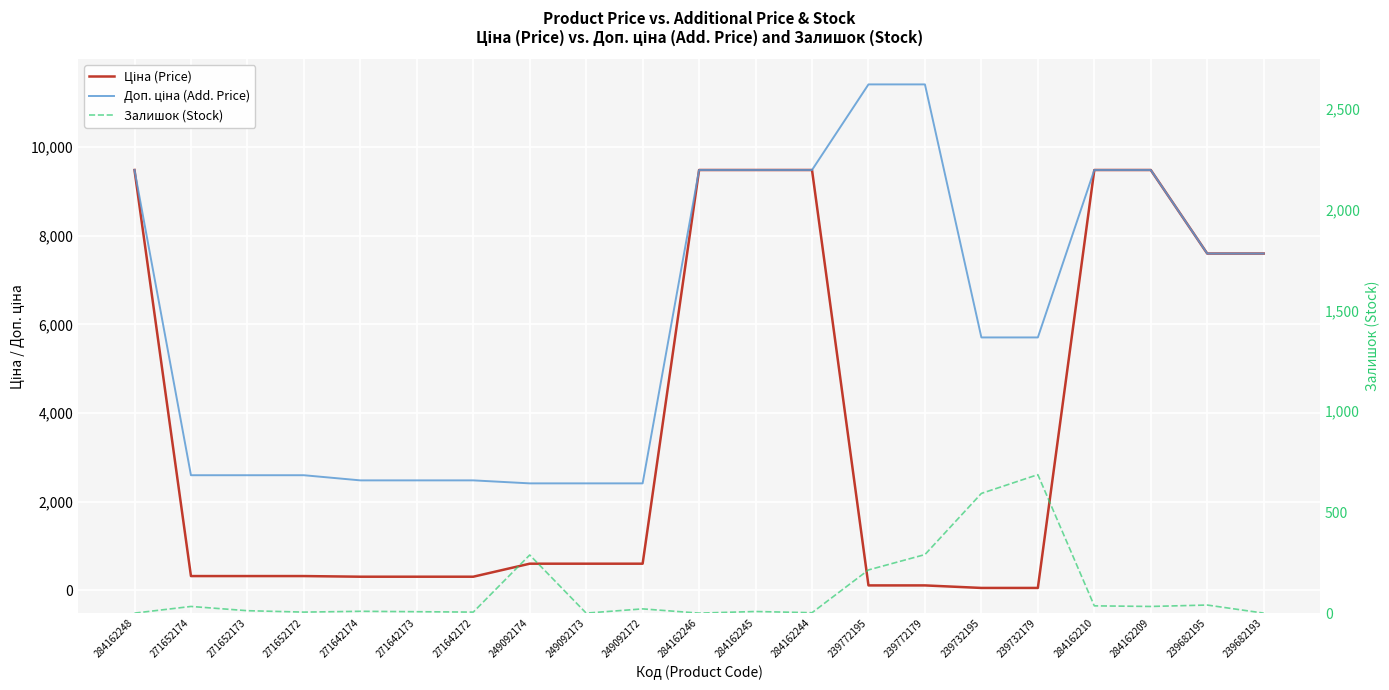

What value does the Залишок (Stock) series have at 271652172?

5.0